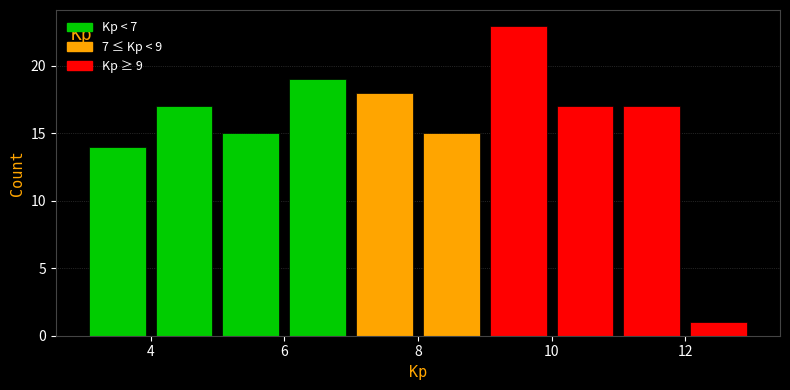

What is the height of the bar covering 7 to 8 on the x-axis? The values are not printed on the chart, so give them approximately, as read against the axis.

18